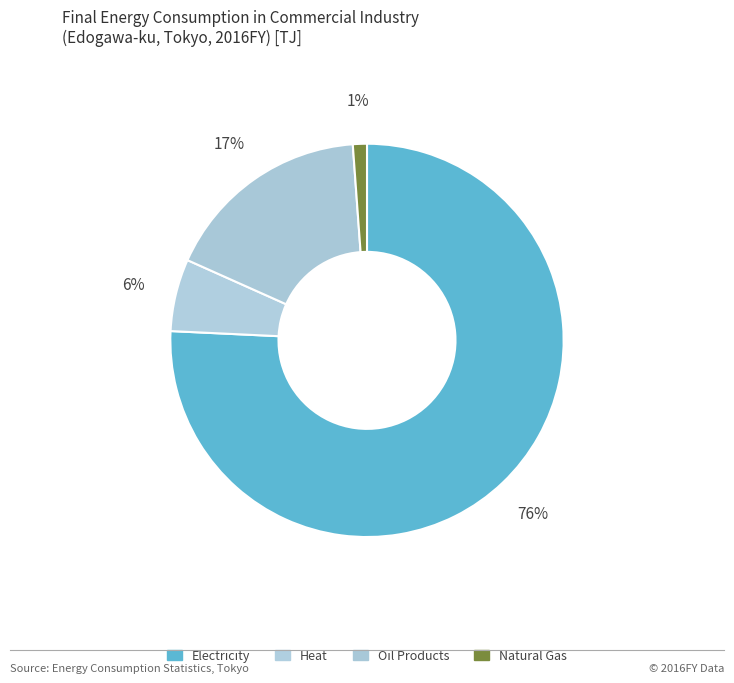

Which slice is the largest?

Electricity